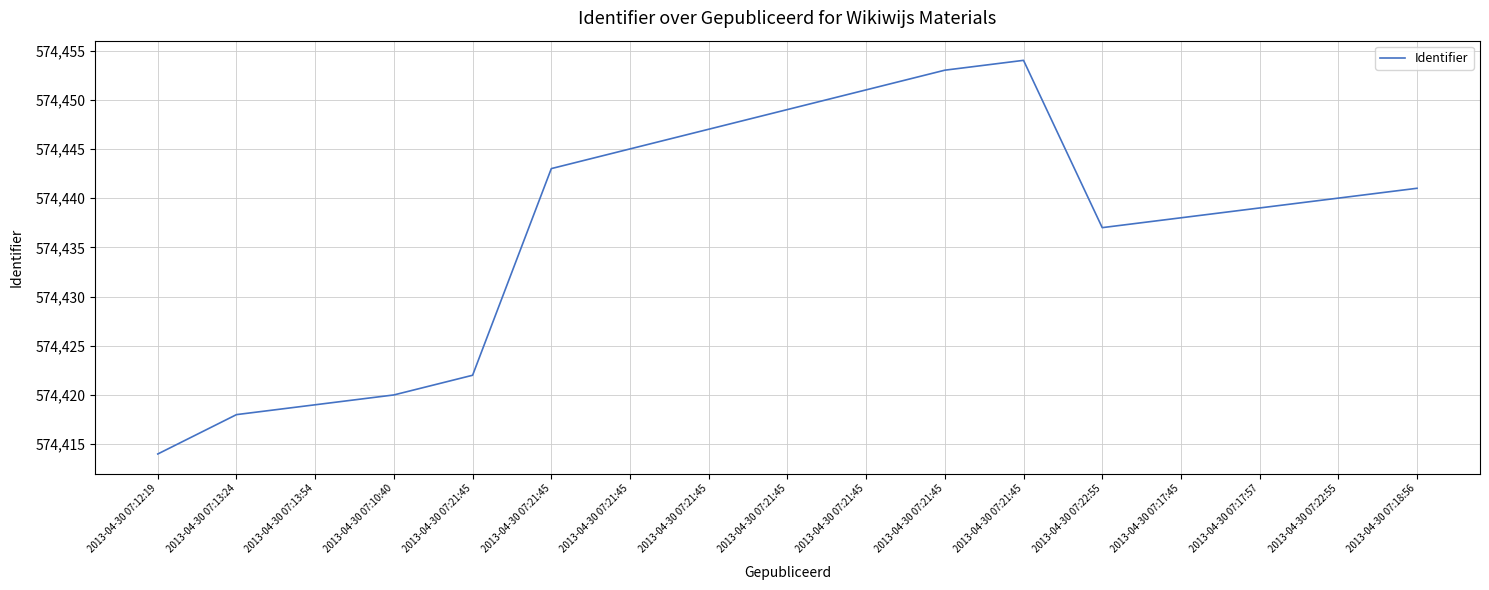

Where is the first local minimum?

2013-04-30 07:22:55